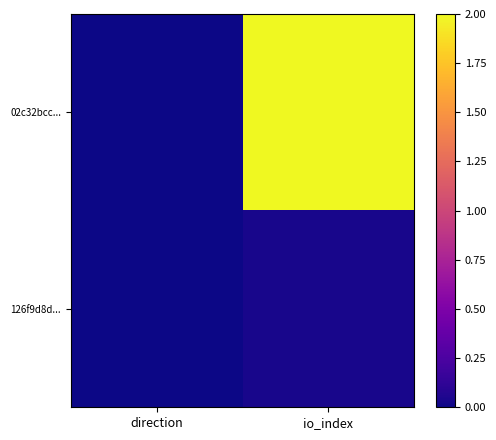

Which category has the highest value across all series?

io_index